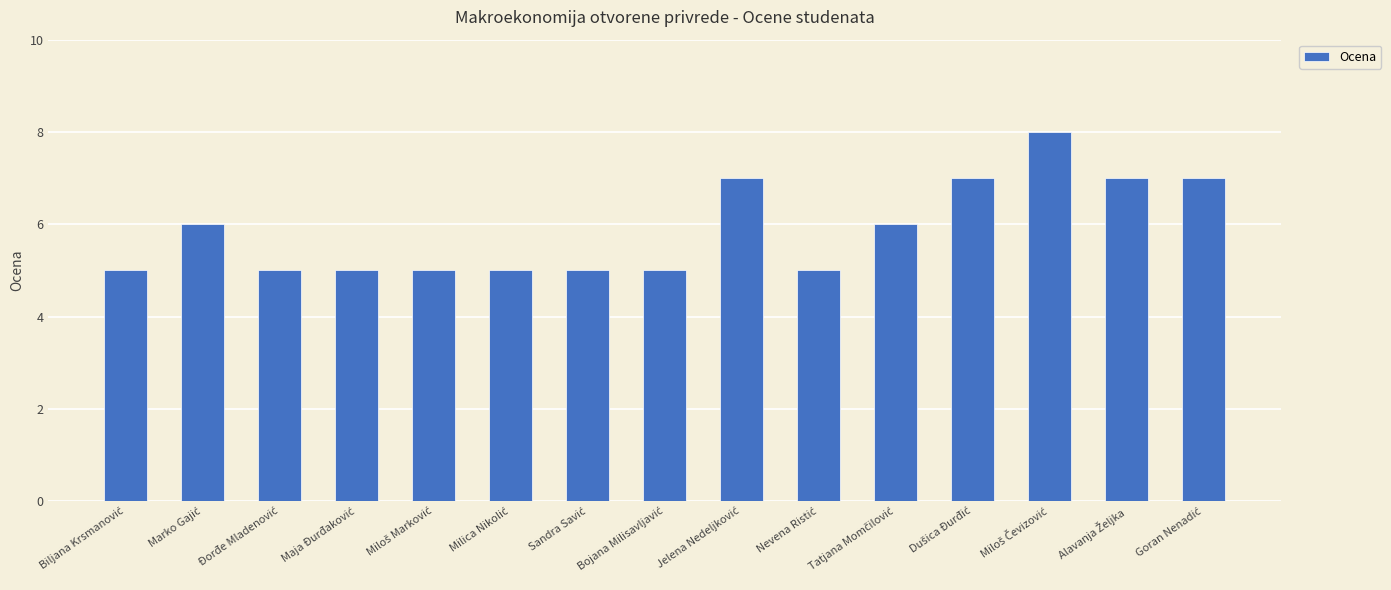

What is the value of the 2nd bar from the left?

6